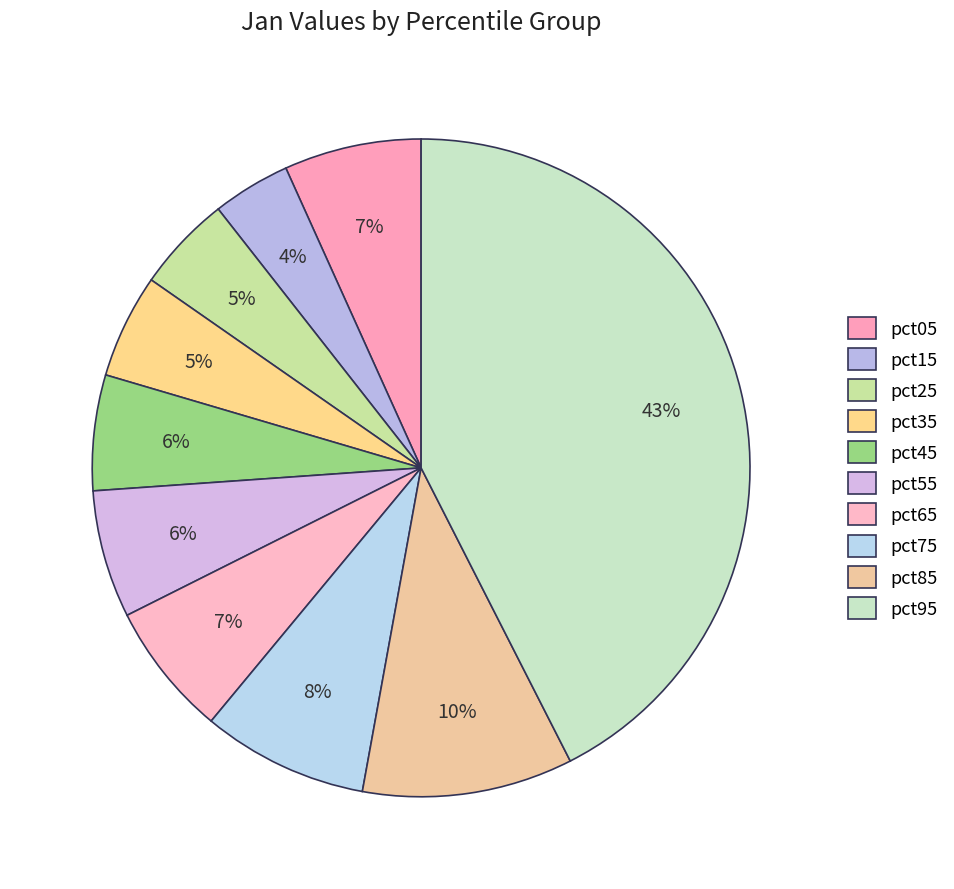

How many segments does this pie chart have?

10